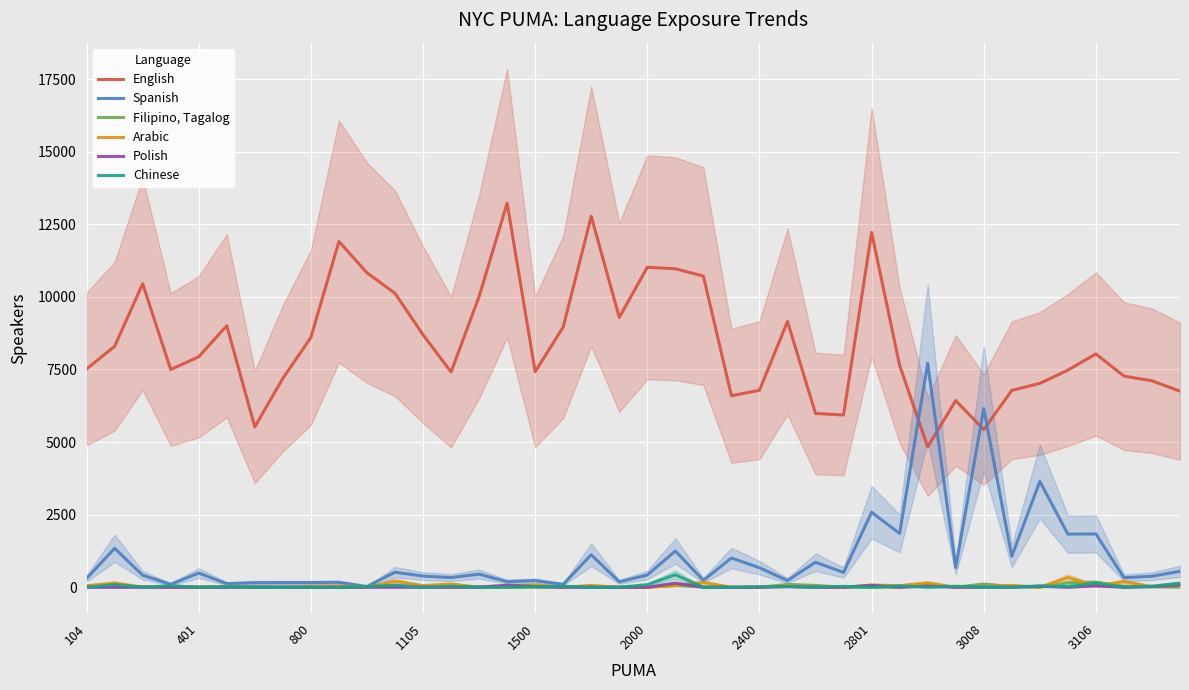

What value does the Spanish series have at 39?

550